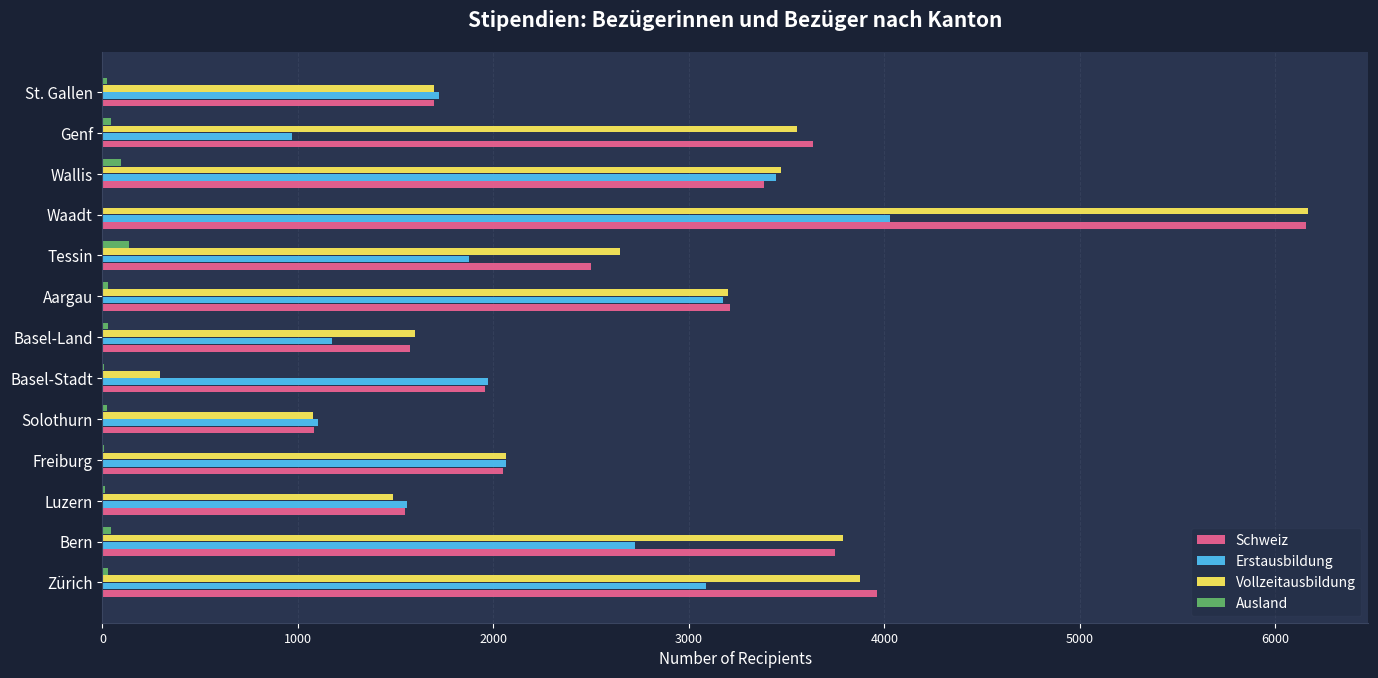

Which series has the largest range (max minus min)?

Vollzeitausbildung